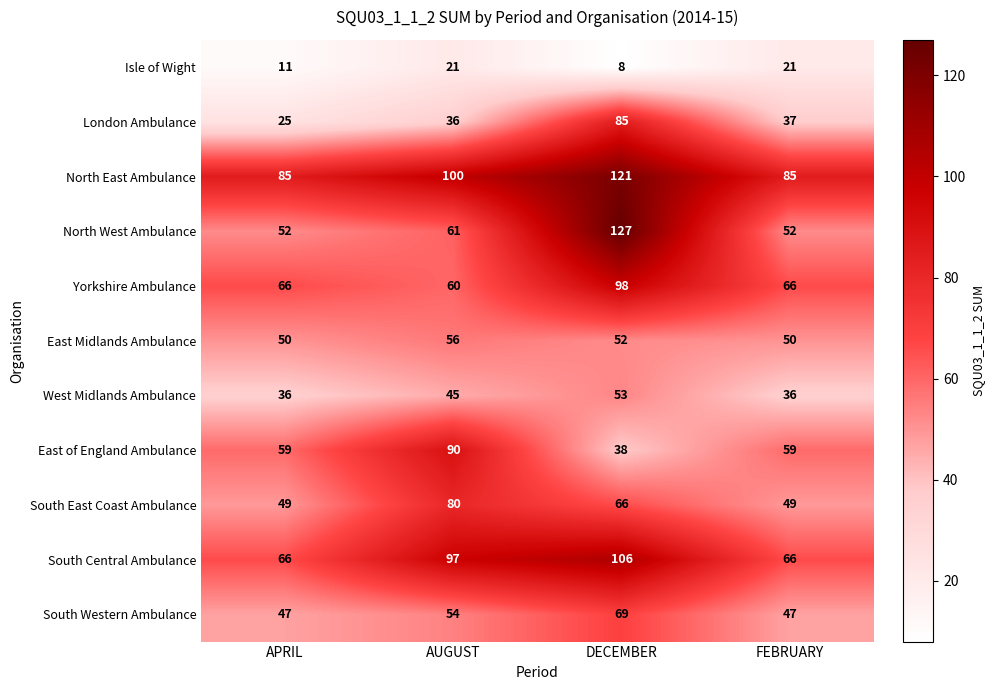

What is the spread (max minus min) of values at AUGUST?

79